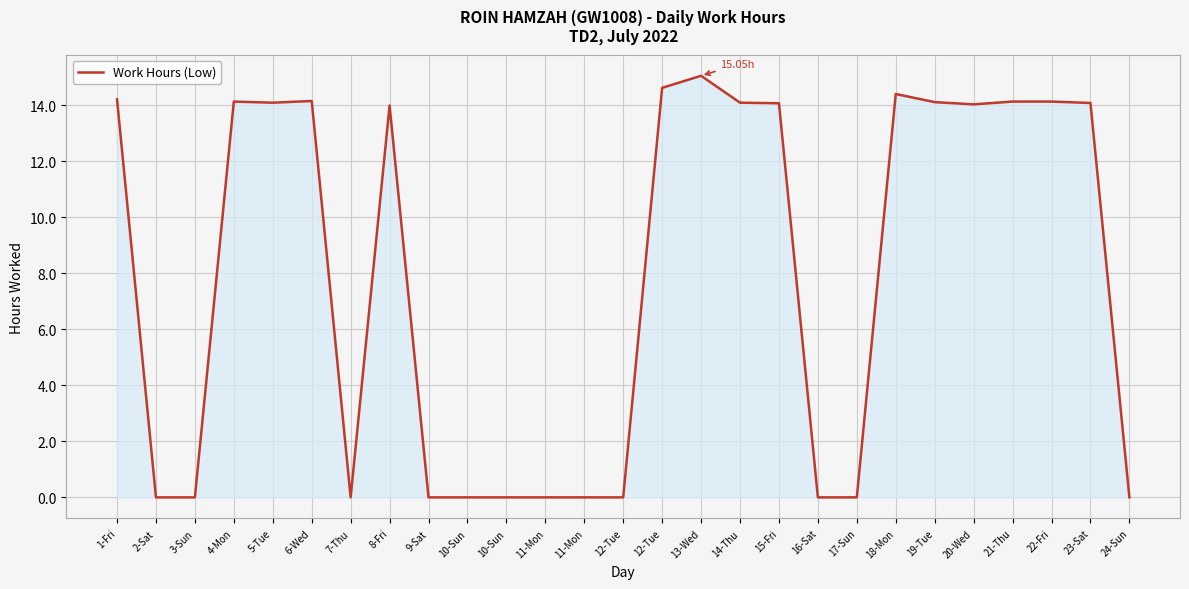

How many lines are shown in the chart?

1